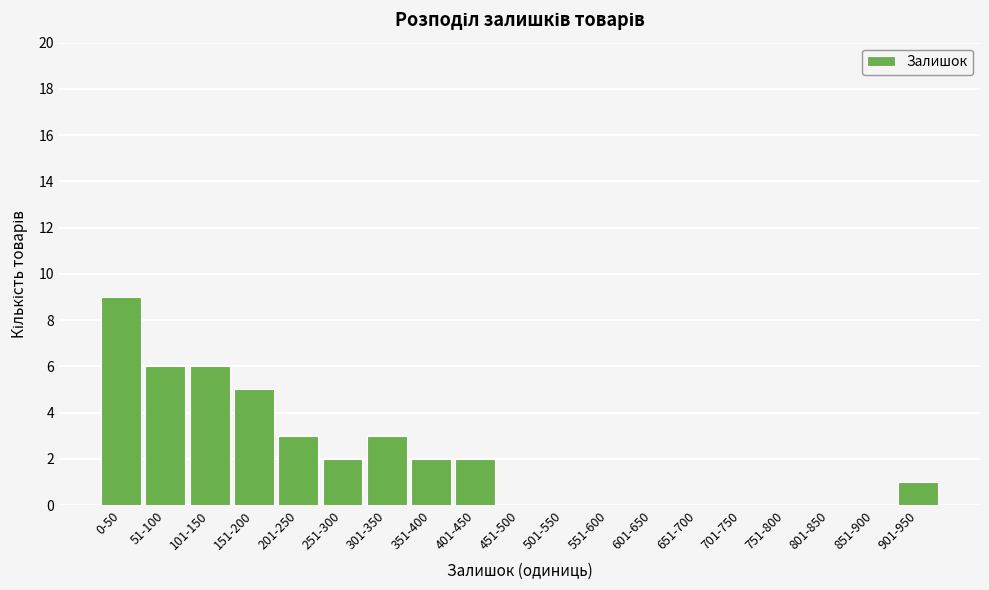

Reading left to right, transcribe all the data shown in this chart.

0-50=9	51-100=6	101-150=6	151-200=5	201-250=3	251-300=2	301-350=3	351-400=2	401-450=2	451-500=0	501-550=0	551-600=0	601-650=0	651-700=0	701-750=0	751-800=0	801-850=0	851-900=0	901-950=1